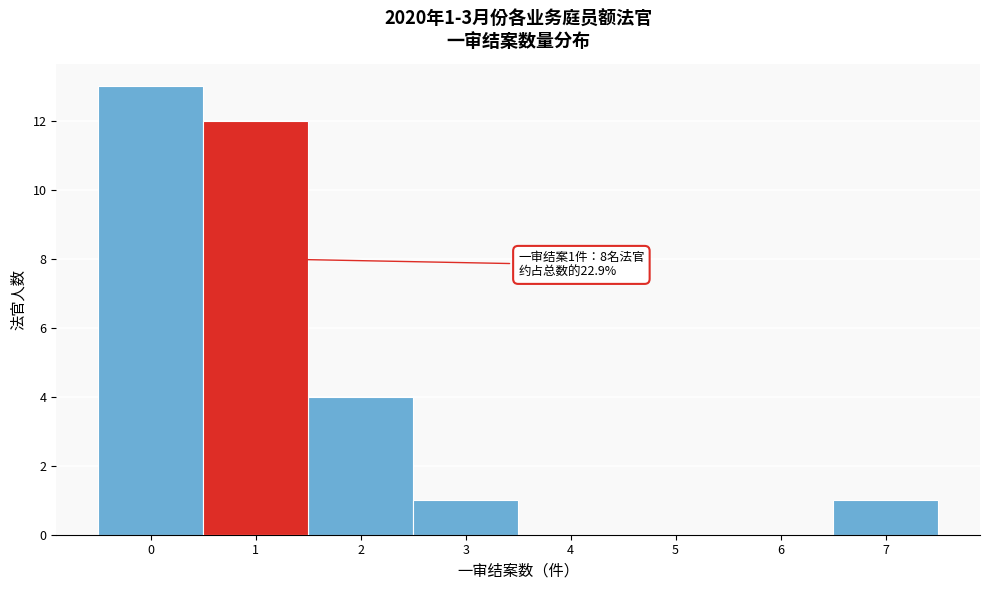

Over which range of the x-axis is the bar tallest?

-0.5 to 0.5